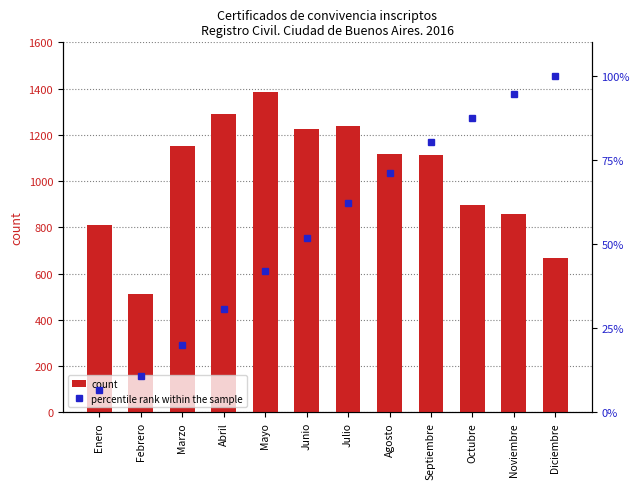

The value of count at Junio is 2066. True or false?

False